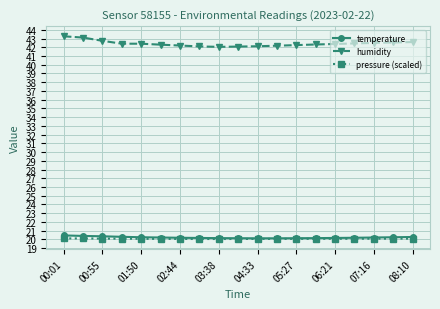

What are all the series names shown in the legend?

temperature, humidity, pressure (scaled)